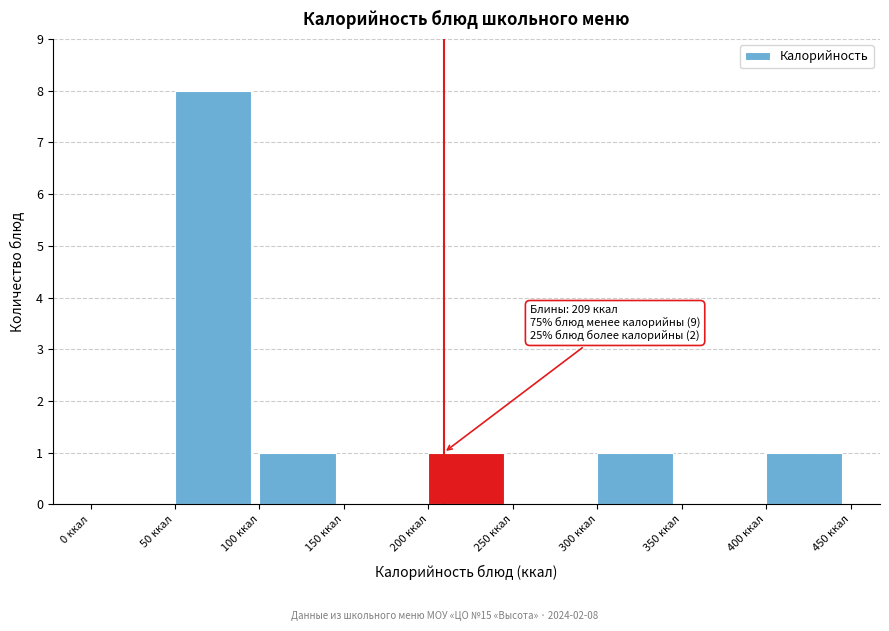

Which range on the x-axis has the tallest bar?

50 to 100